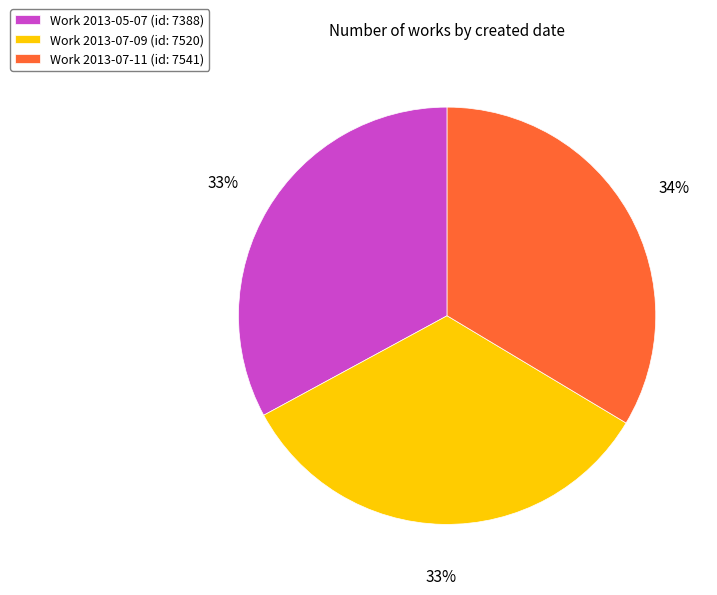

Does any single category account for the majority?

No